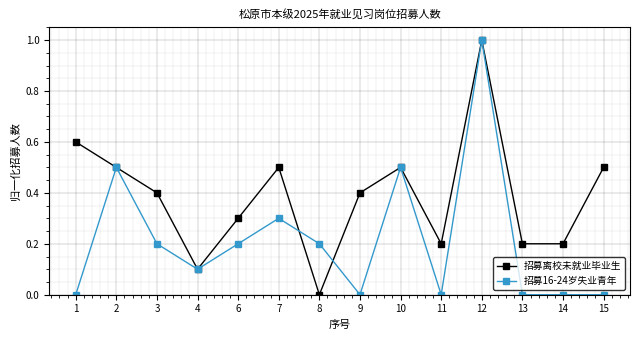

At which category does the chart reach its peak across all series?

12